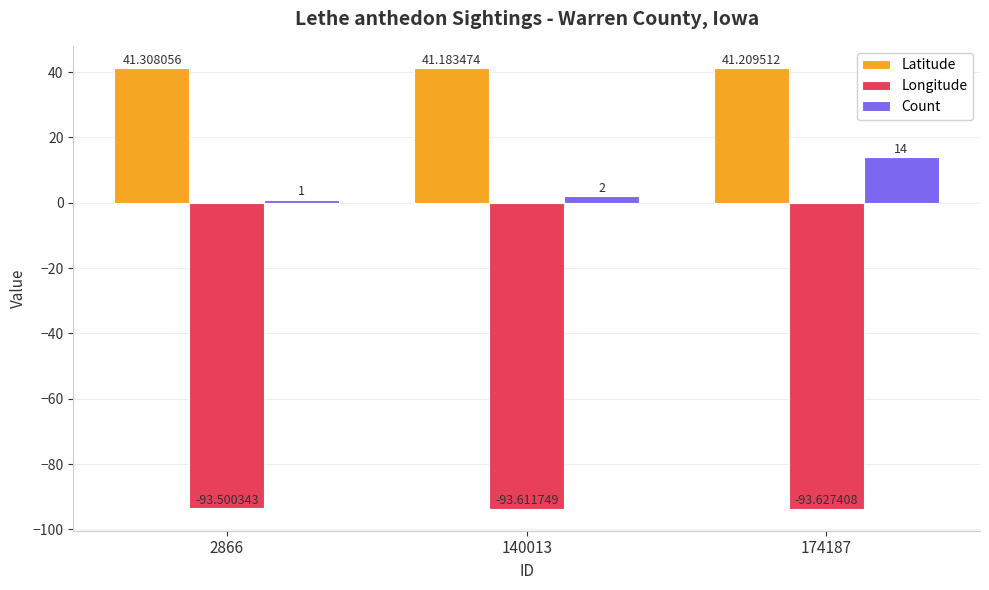

Rank the series by their maximum value, from highest to lowest.

Latitude, Count, Longitude